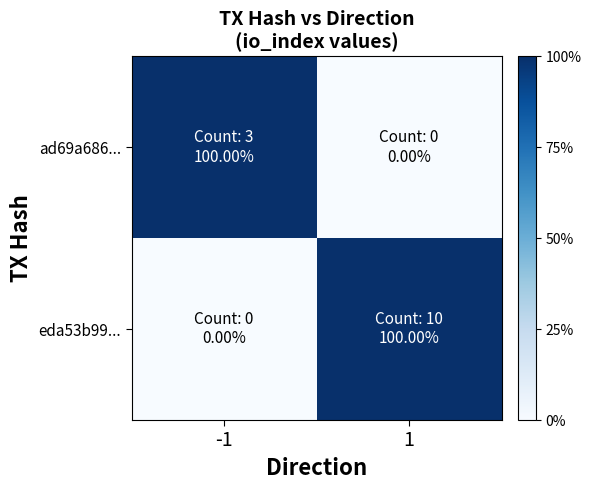

What is the total value across all series at 1?

100